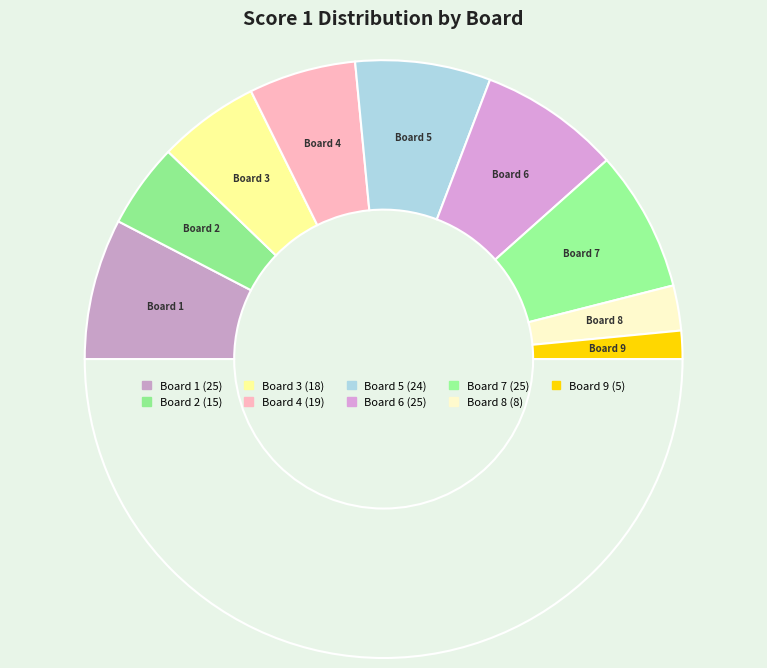

How many slices are in this pie chart?

10